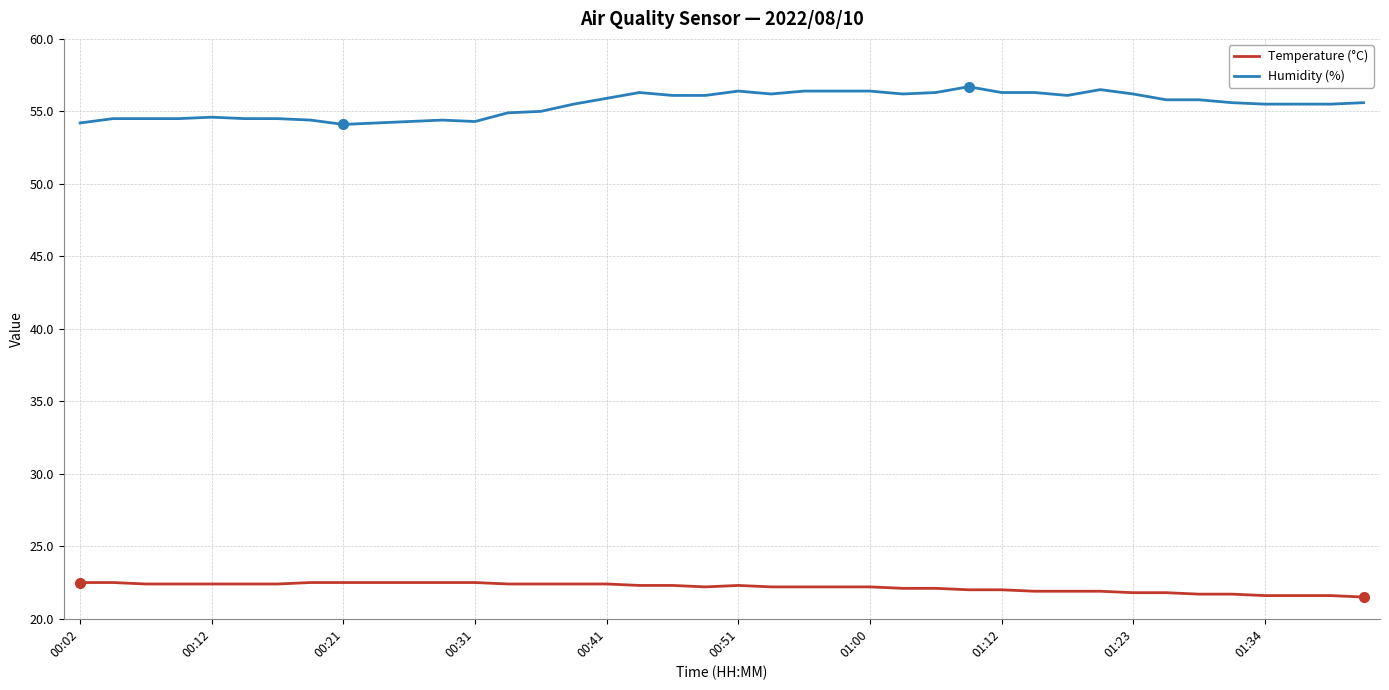

Rank the series by their maximum value, from lowest to highest.

Temperature (°C), Humidity (%)